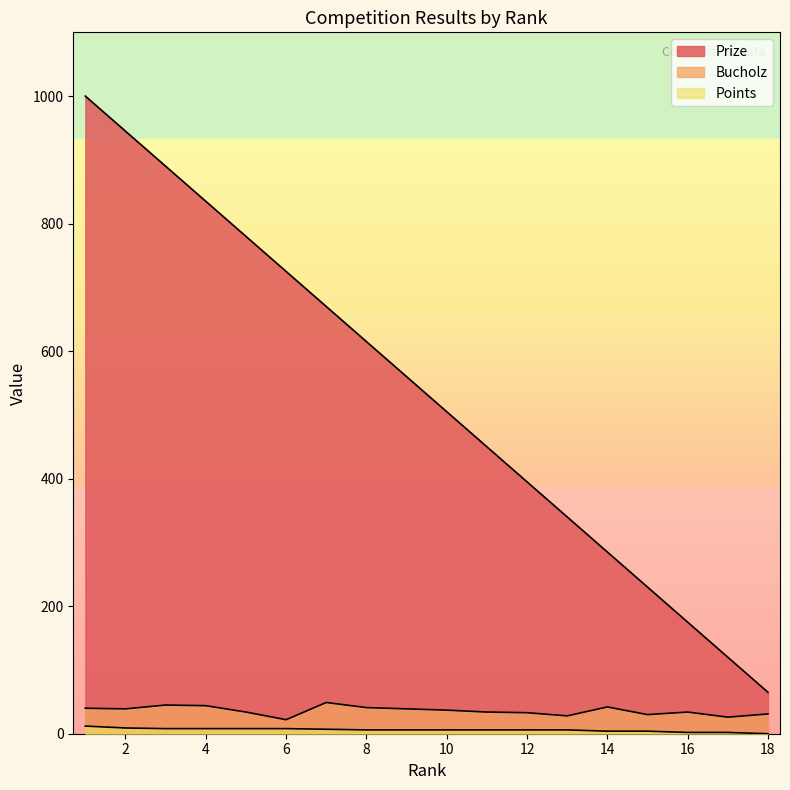

Which series has the largest total across all categories?

Prize